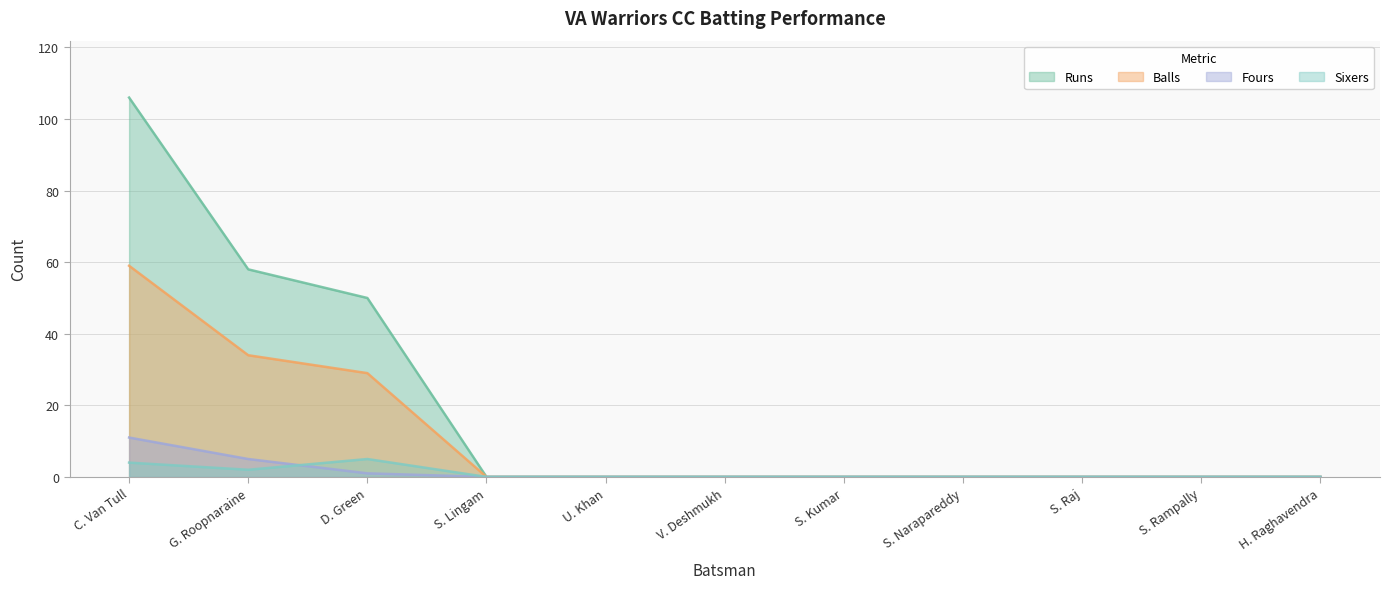

What position from the left is S. Narapareddy?

8